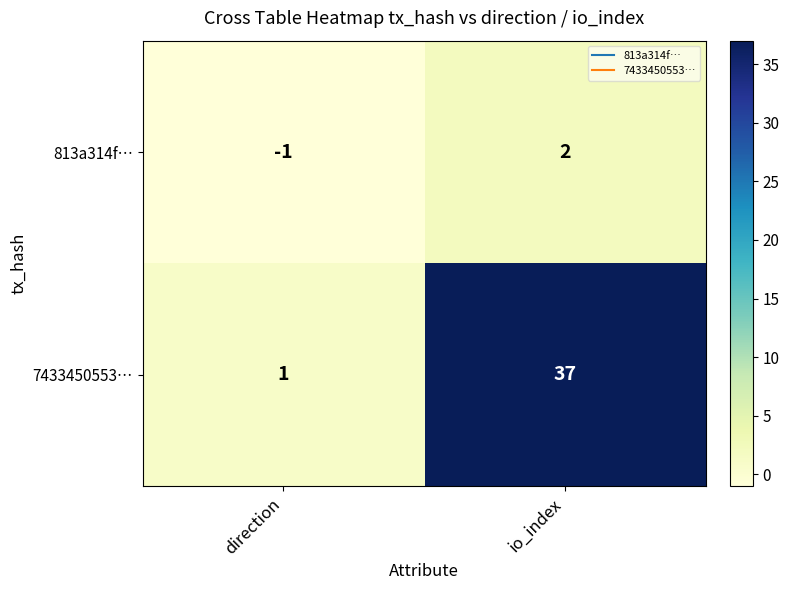

Count the number of categories in the chart.

2